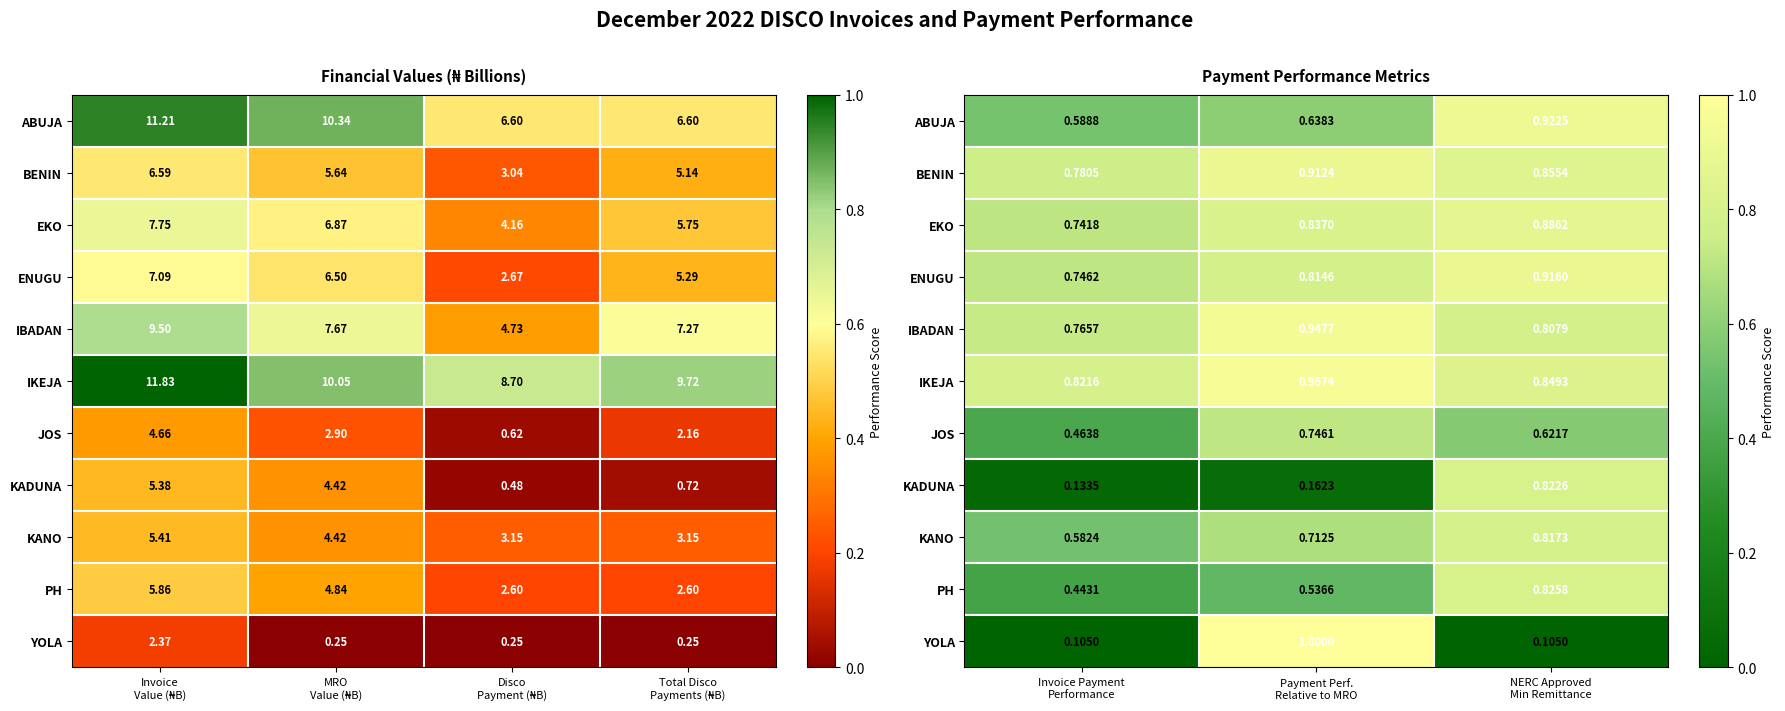

List the series in order of their peak value, highest first.

YOLA, IKEJA, IBADAN, ABUJA, ENUGU, BENIN, EKO, PH, KADUNA, KANO, JOS